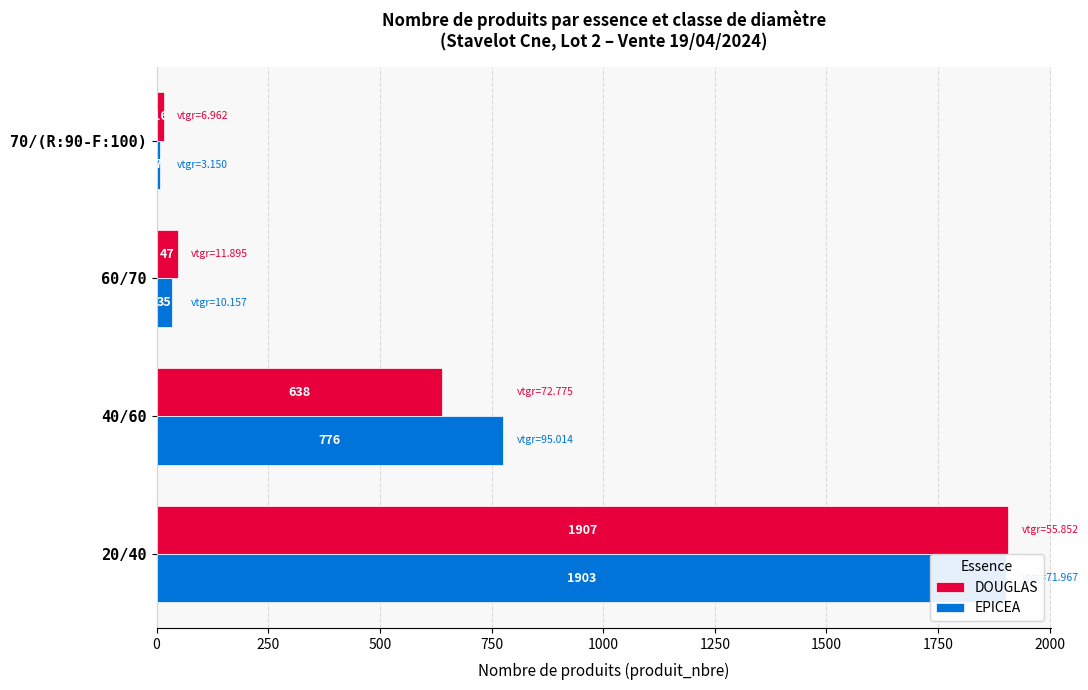

List the series in order of their overall mean, highest first.

EPICEA, DOUGLAS